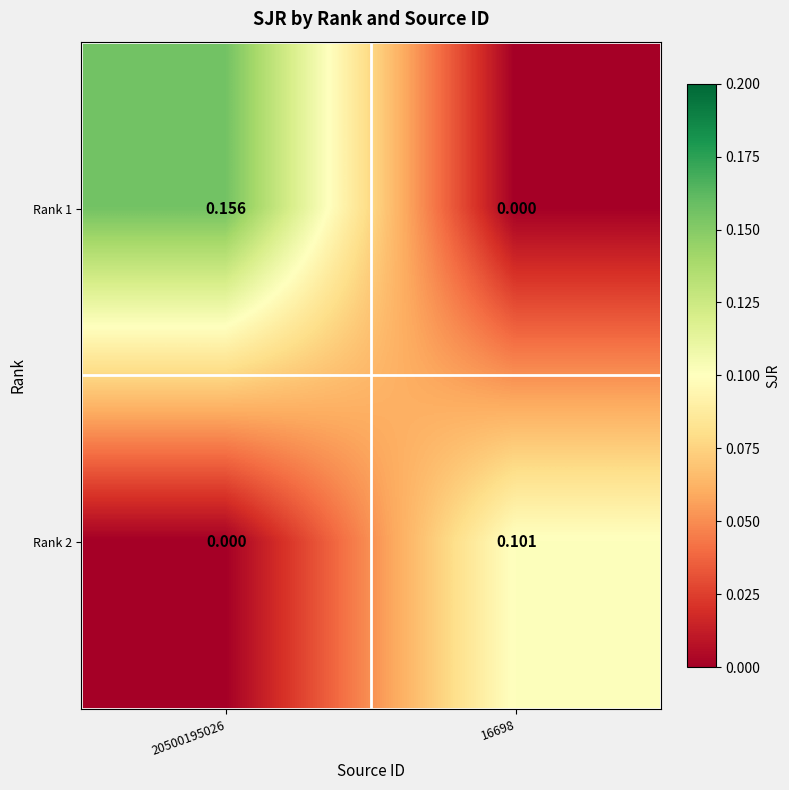

Is the value of Rank 2 at 16698 greater than the value of Rank 1 at 20500195026?

No